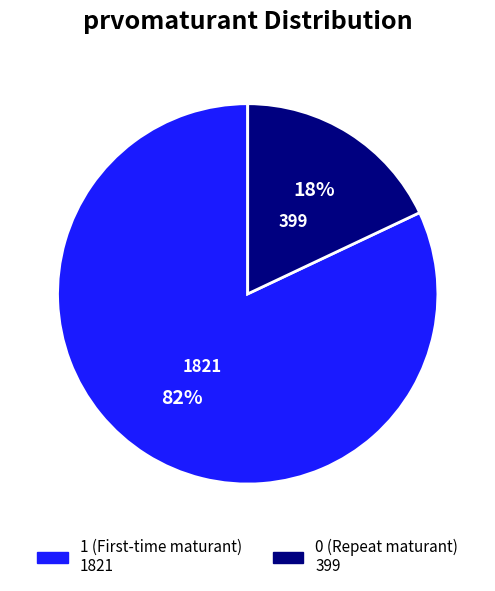

To the nearest percent, what is the difference between the largest and smallest slice percentages?

64%